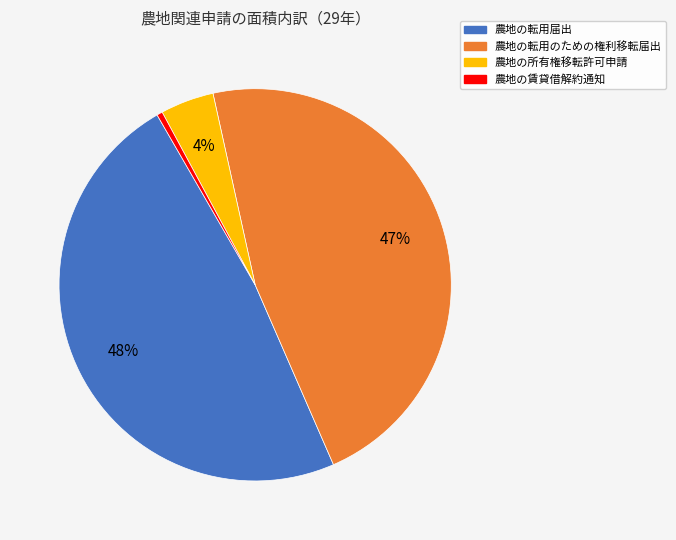

To the nearest percent, what percentage of the pie is 農地の転用のための権利移転届出?

47%